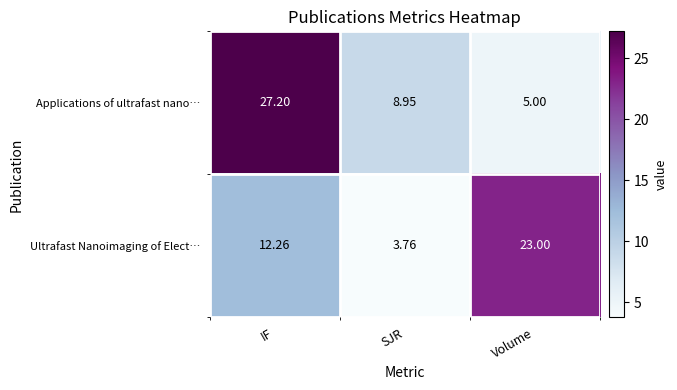

Is the value of Ultrafast Nanoimaging of Elect… at Volume greater than the value of Applications of ultrafast nano… at SJR?

Yes